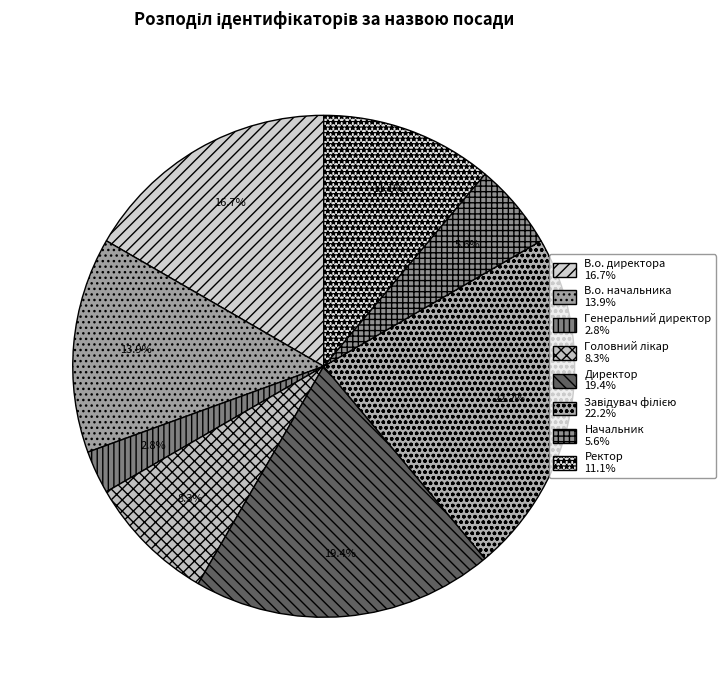

What is the change in value from Головний лікар to Начальник?

-1